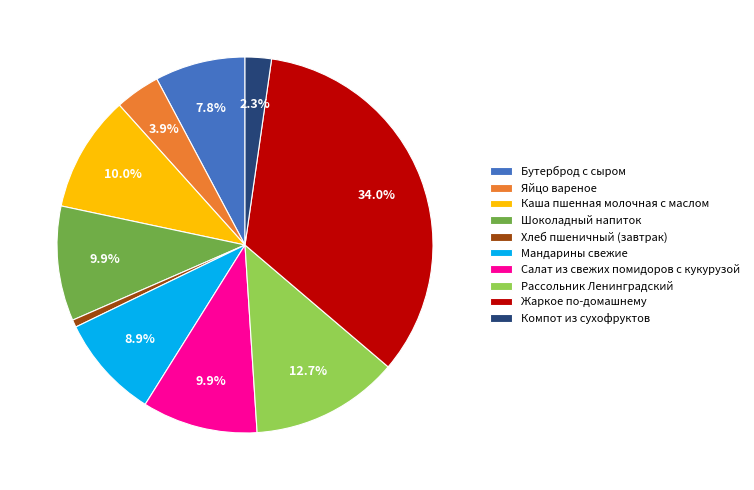

Which category has the smallest portion of the pie?

Хлеб пшеничный (завтрак)